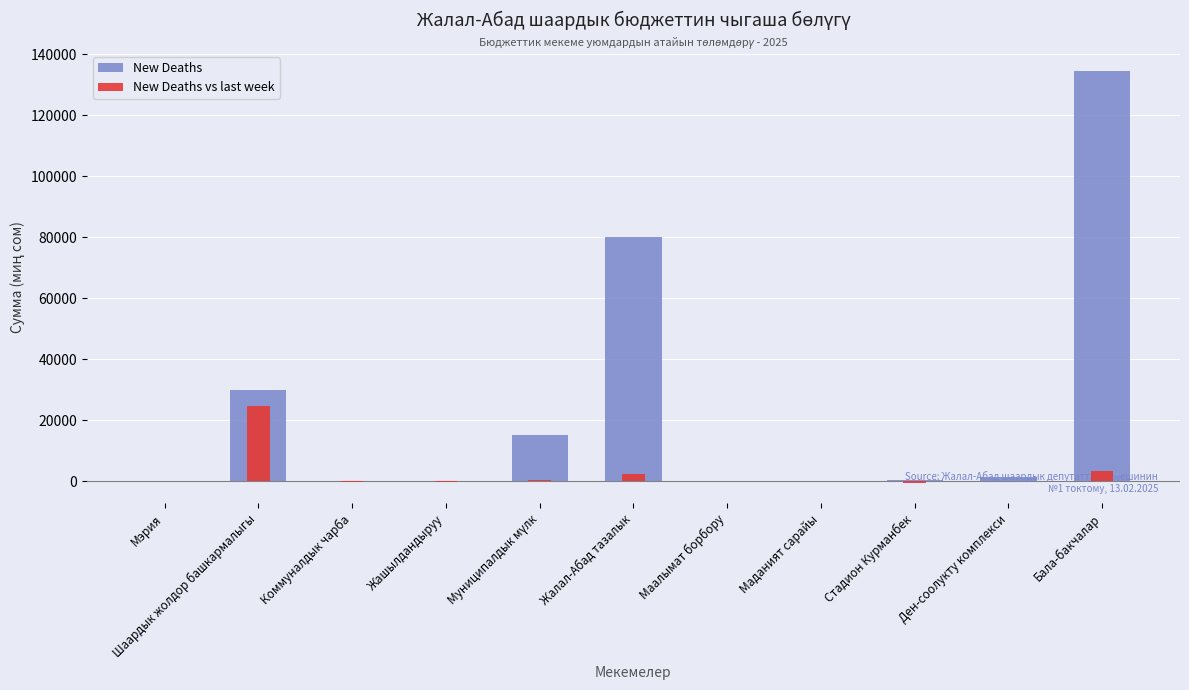

Reading left to right, what are all the values shown in this chart?

New Deaths: Мэрия=100.0	Шаардык жолдор башкармалыгы=30100.0	Коммуналдык чарба=90.0	Жашылдандыруу=70.0	Муниципалдык мүлк=15288.4	Жалал-Абад тазалык=80146.1	Маалымат борбору=100.0	Маданият сарайы=100.0	Стадион Курманбек=347.2	Ден-соолукту комплекси=1580.9	Бала-бакчалар=134422.0
New Deaths vs last week: Мэрия=0.0	Шаардык жолдор башкармалыгы=24810.0	Коммуналдык чарба=-30.0	Жашылдандыруу=-20.0	Муниципалдык мүлк=513.6	Жалал-Абад тазалык=2547.1	Маалымат борбору=0.0	Маданият сарайы=0.0	Стадион Курманбек=-347.2	Ден-соолукту комплекси=200.0	Бала-бакчалар=3576.8